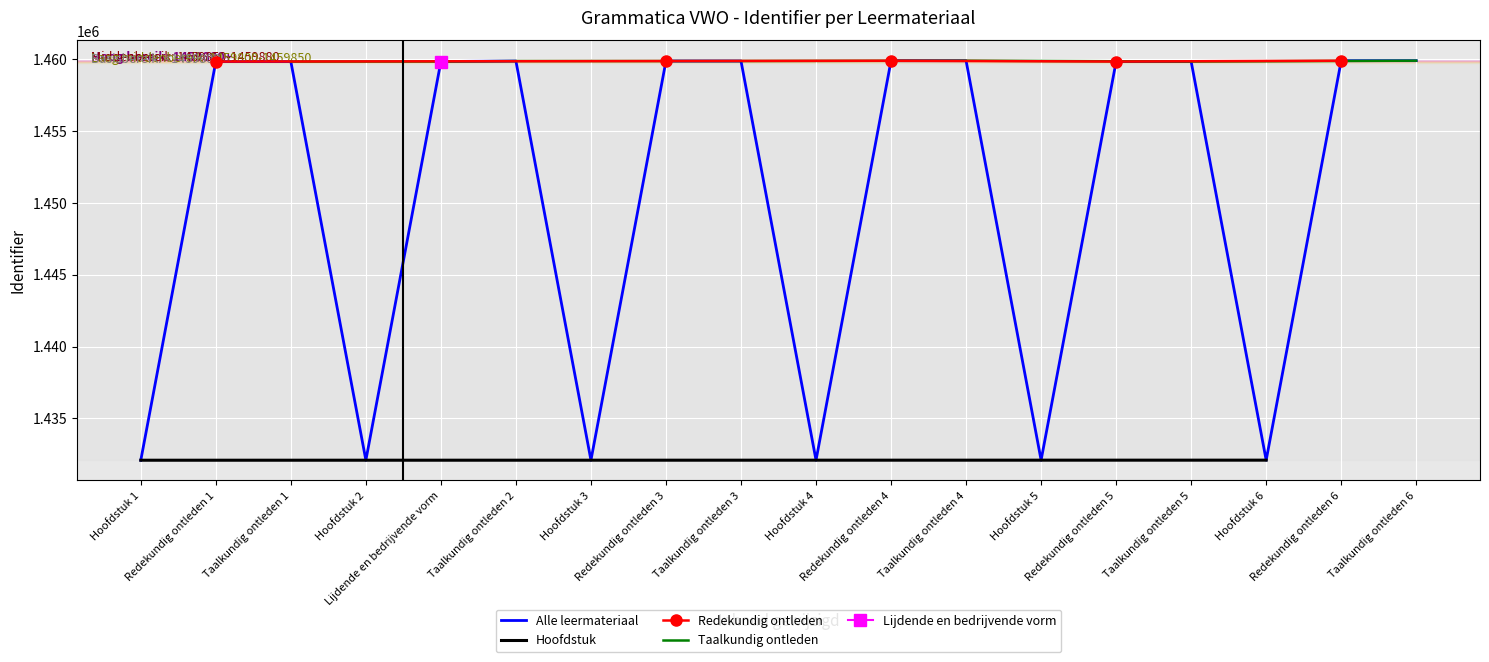

What is the change in value from Hoofdstuk 5 to Redekundig ontleden 6?

+27780